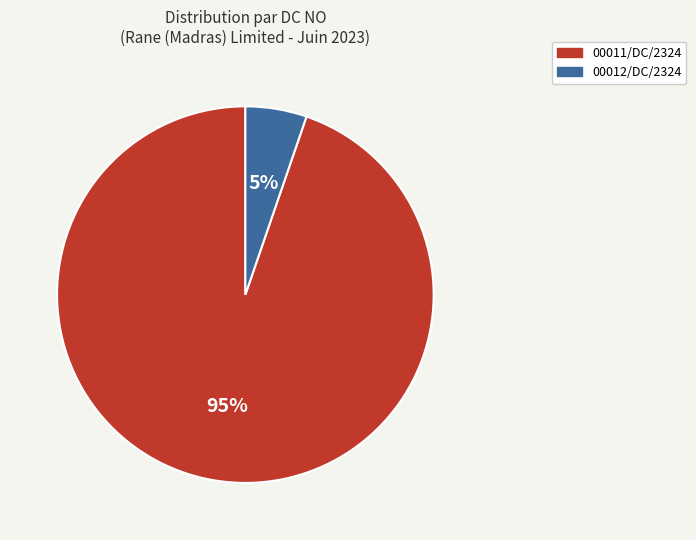

To the nearest percent, what is the average slice percentage?

50%